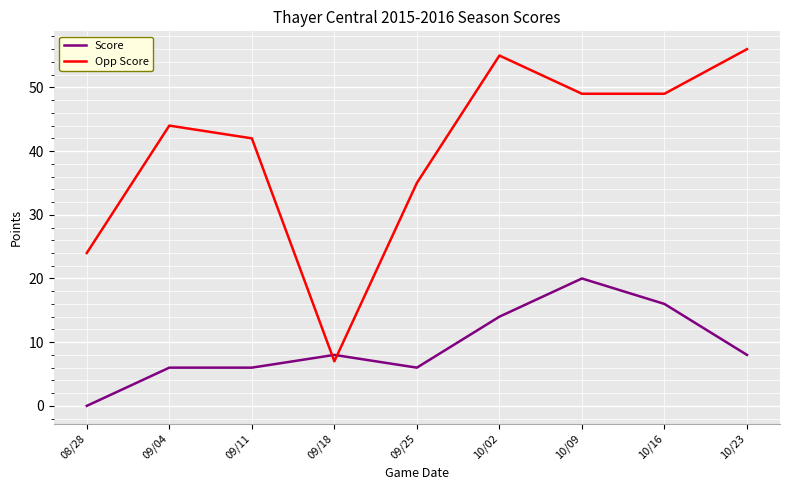

Reading right to left, list all the values displayed in this chart.

Score: 10/23=8	10/16=16	10/09=20	10/02=14	09/25=6	09/18=8	09/11=6	09/04=6	08/28=0
Opp Score: 10/23=56	10/16=49	10/09=49	10/02=55	09/25=35	09/18=7	09/11=42	09/04=44	08/28=24